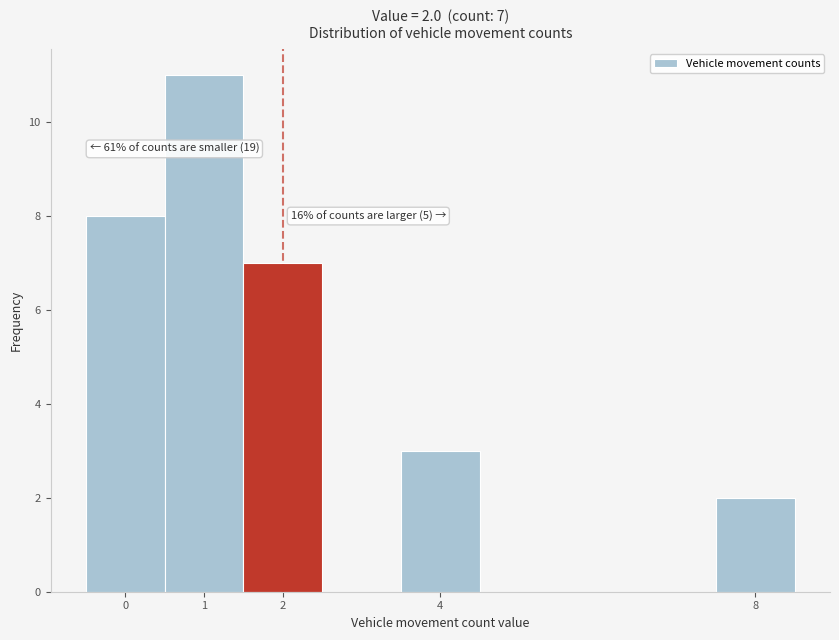

Over which range of the x-axis is the bar tallest?

0.5 to 1.5